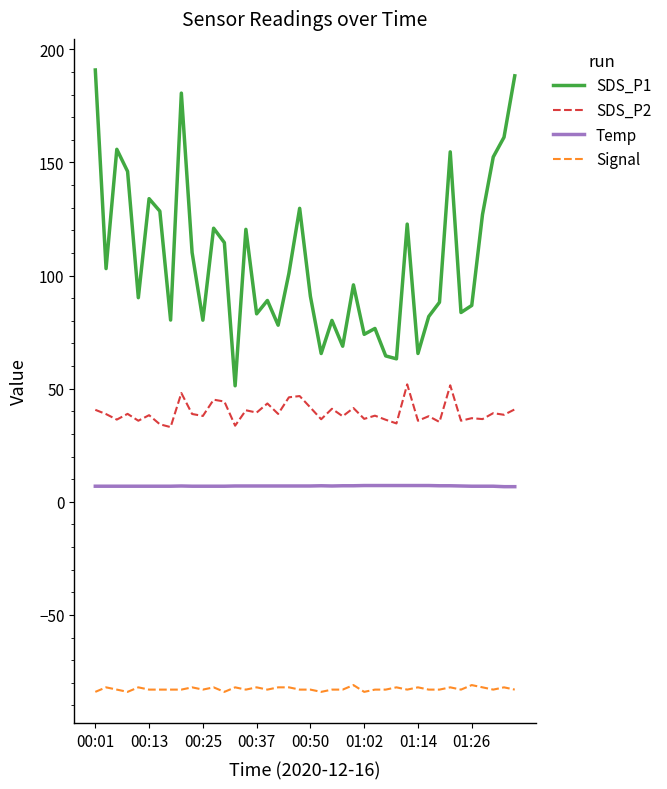

What is the minimum value for Temp?

6.7